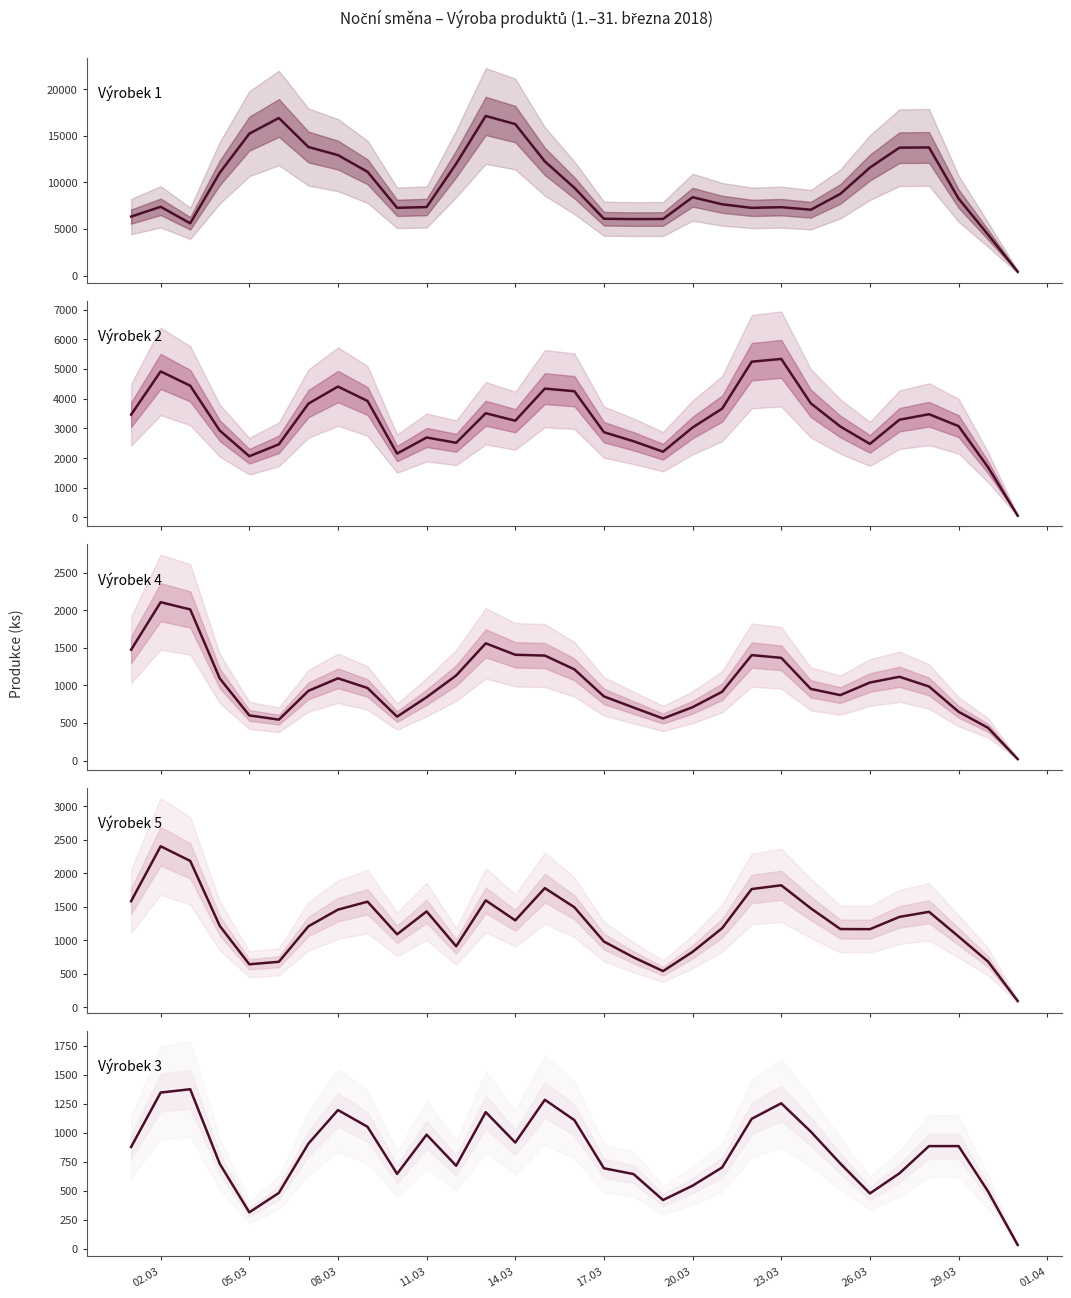

How many lines are shown in the chart?

5